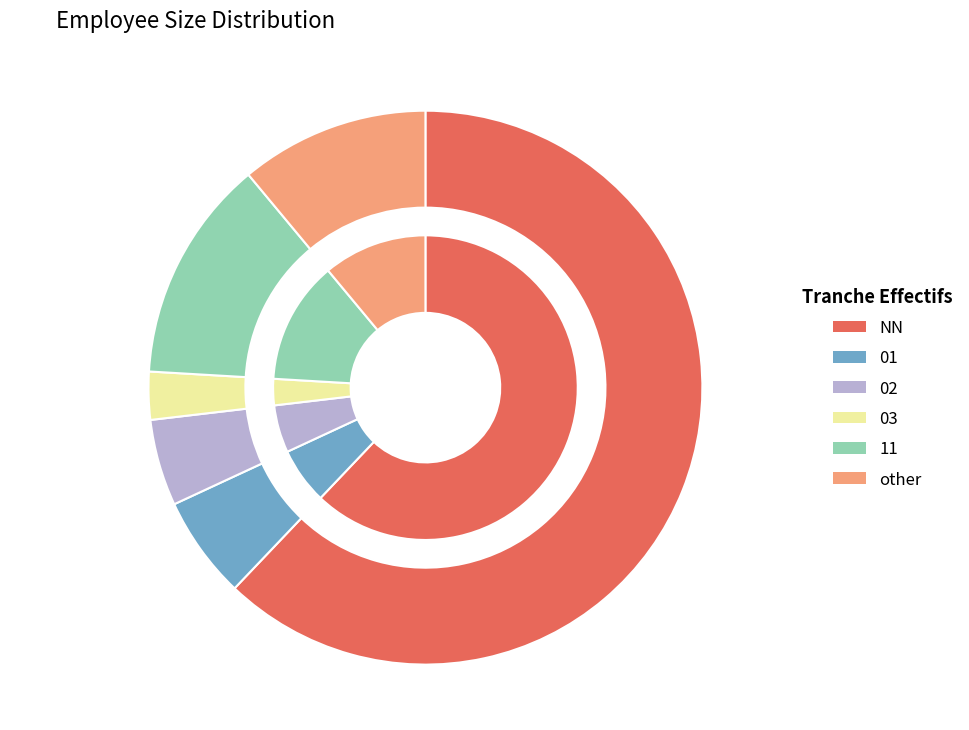

To the nearest percent, what is the combined percentage of NN and 11?

75%